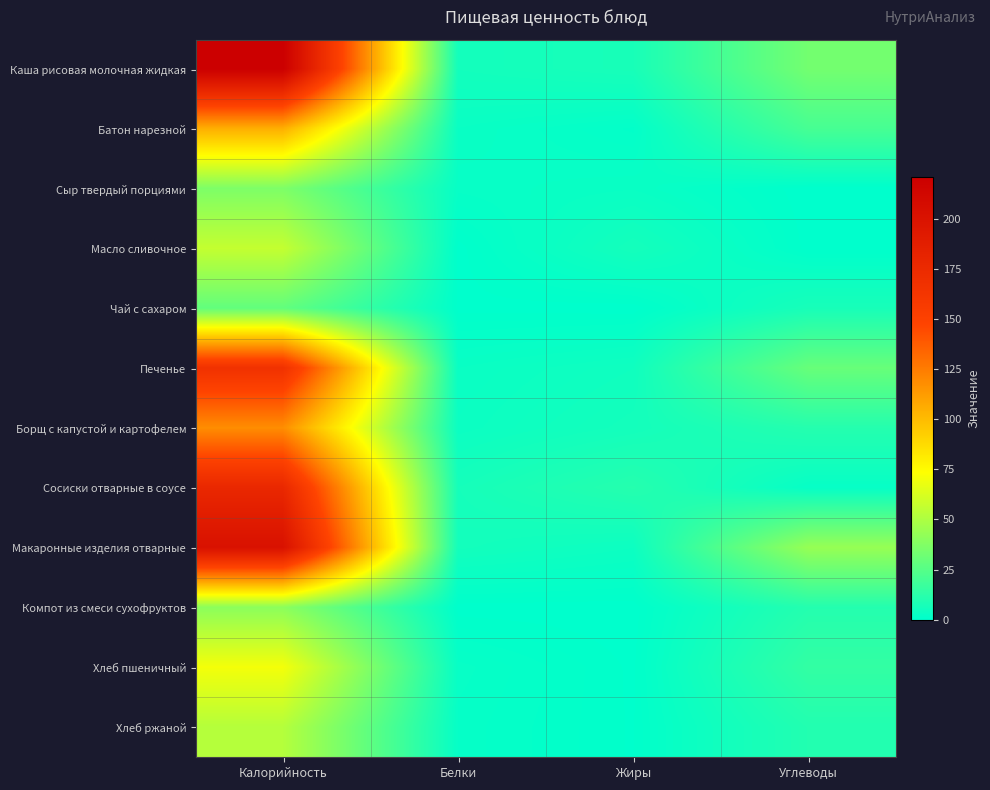

What is the total value across all series at Жиры?

43.6